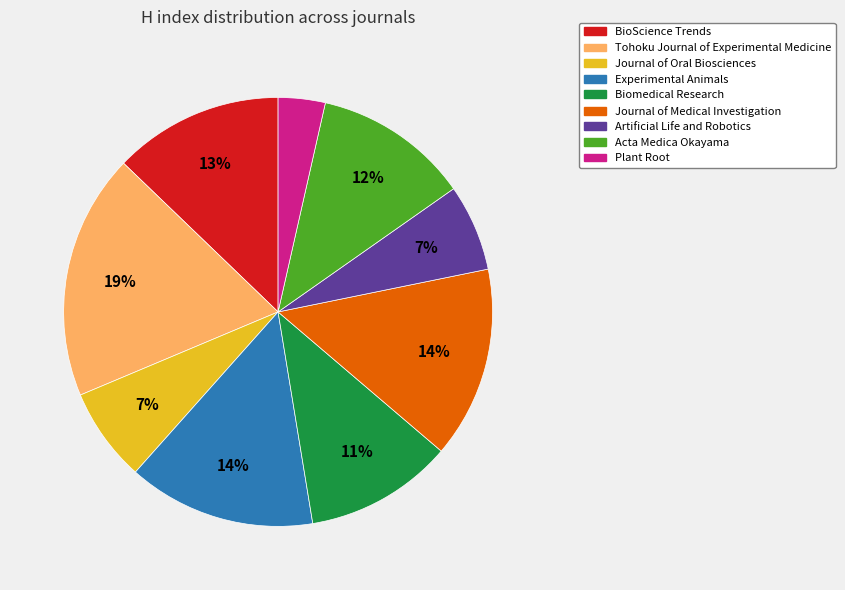

What is the largest slice in the pie chart?

Tohoku Journal of Experimental Medicine